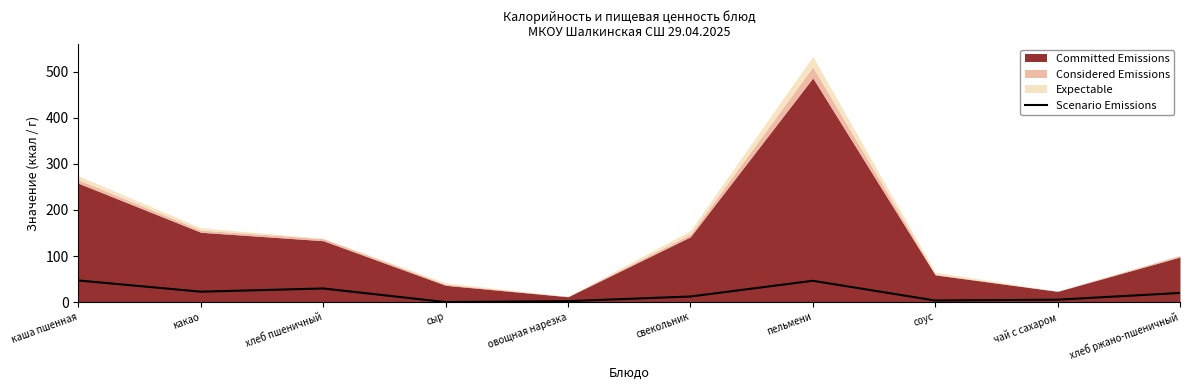

Is it true that Scenario Emissions equals 46.9 at каша пшенная?

True